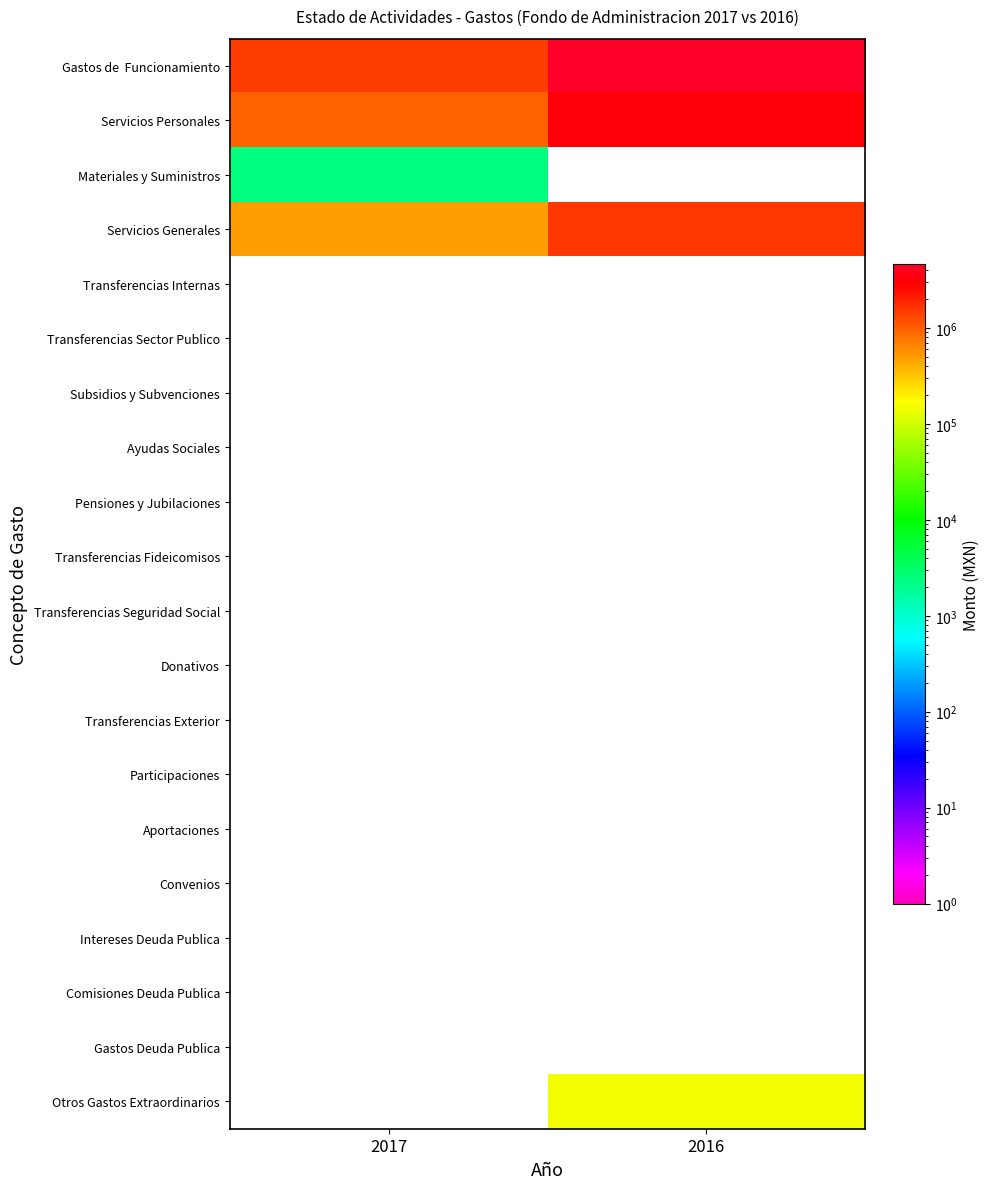

At how many categories does at least one series exceed 2339560?

1